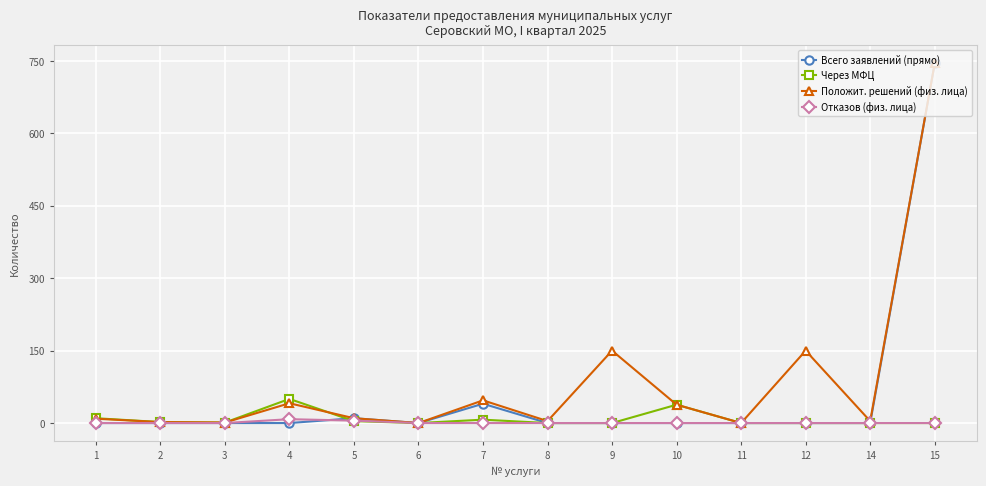

At how many categories does at least one series exceed 298?

1